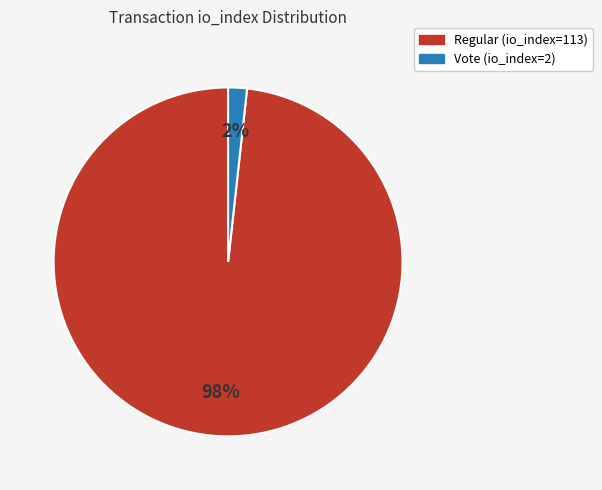

Is there a majority slice in this chart?

Yes